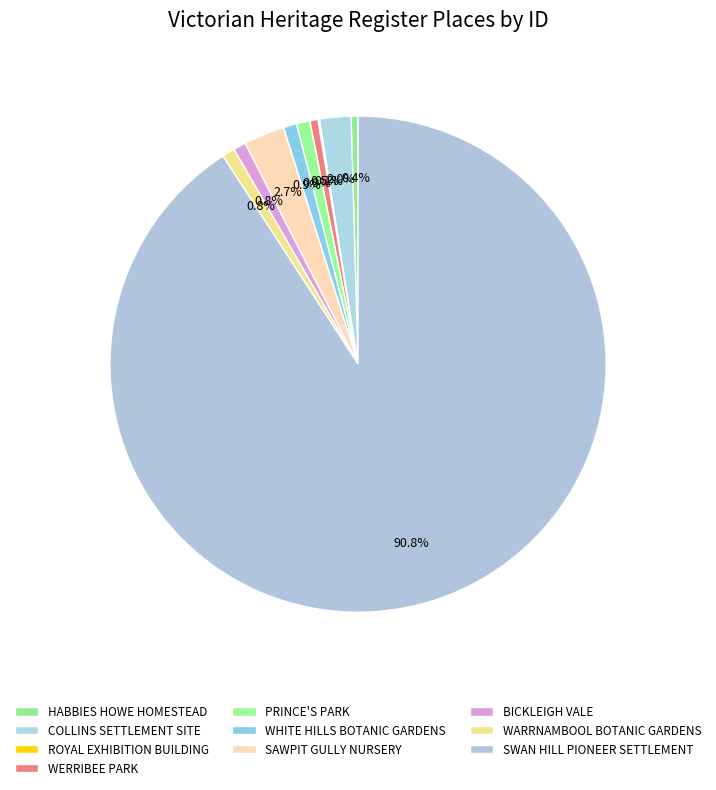

To the nearest percent, what percentage of the pie is SWAN HILL PIONEER SETTLEMENT?

91%